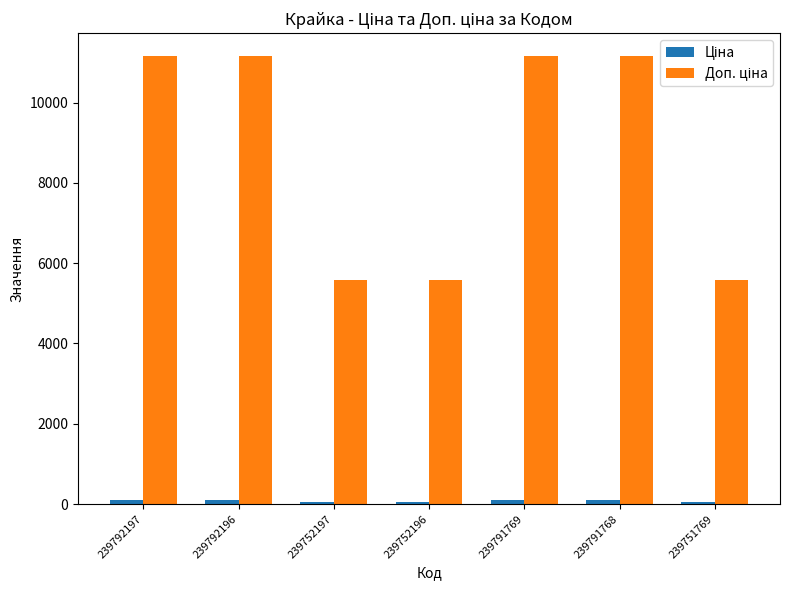

At how many categories does at least one series exceed 649?

7